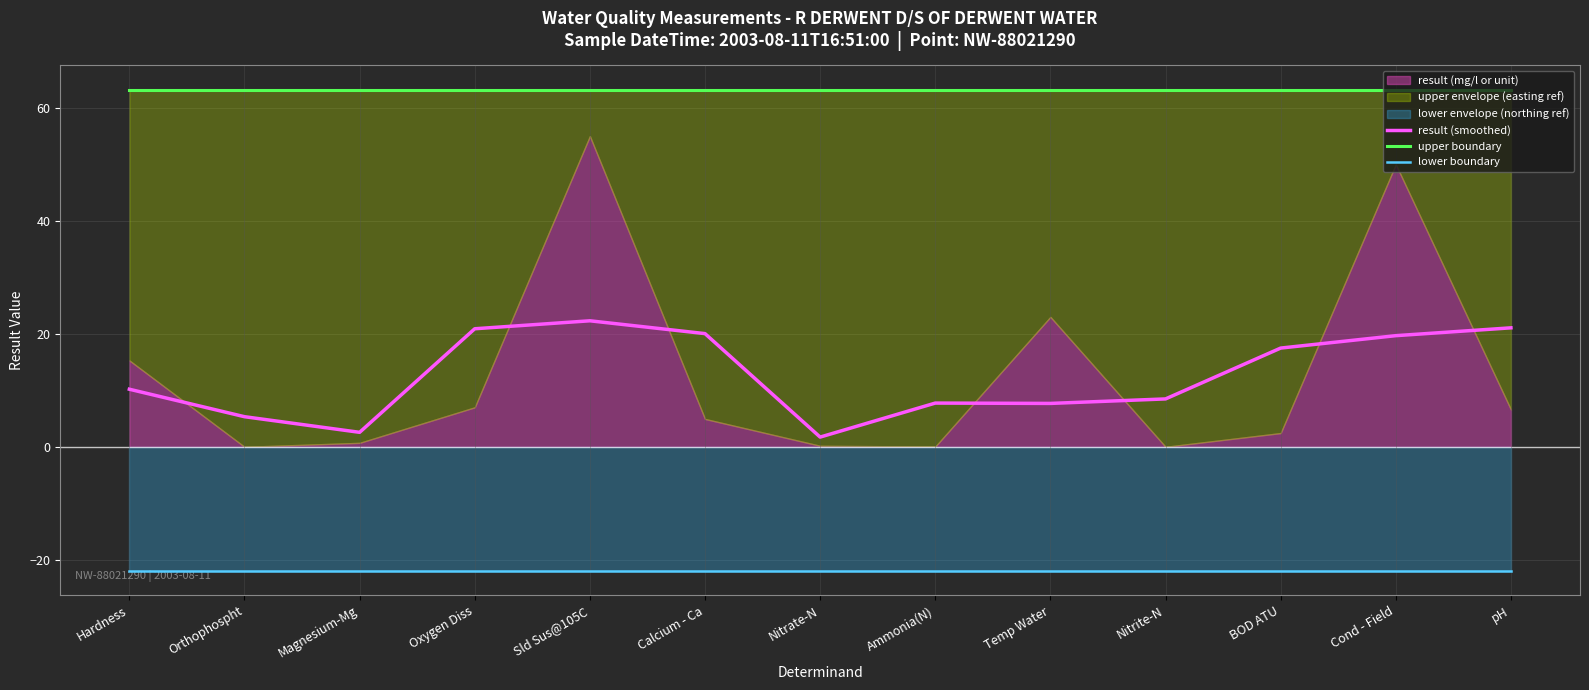

Where is result (smoothed) nearest to the value 12?

Hardness